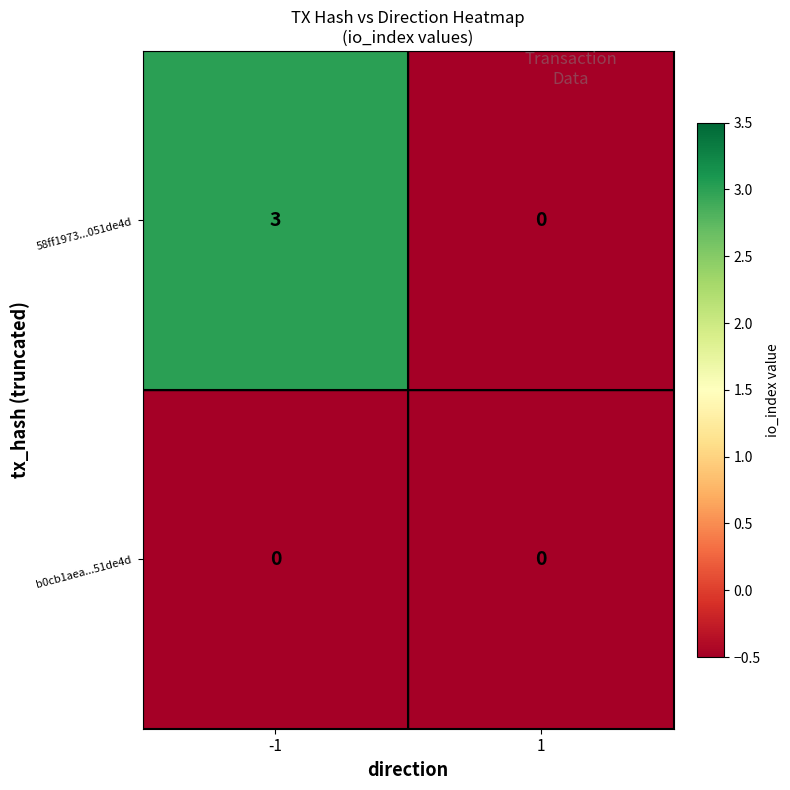

Rank the series by their maximum value, from highest to lowest.

58ff1973...051de4d, b0cb1aea...51de4d